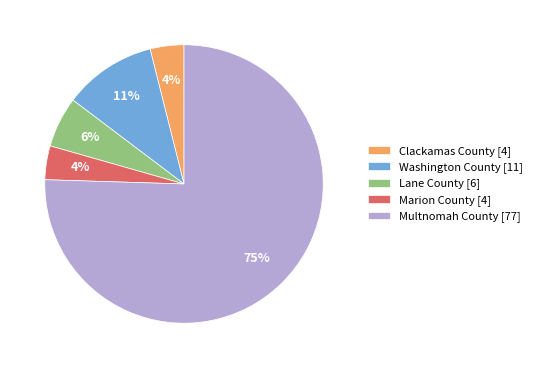

To the nearest percent, what portion does Clackamas County [4] represent?

4%